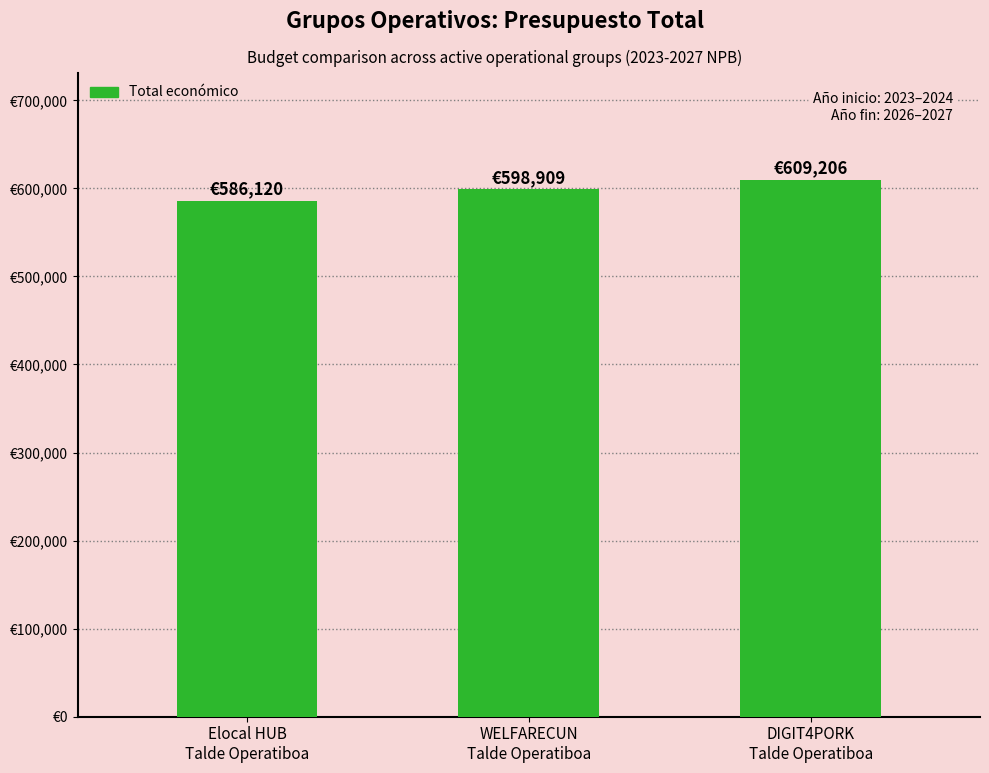

The chart shows a value of 609206 at DIGIT4PORK
Talde Operatiboa. True or false?

True